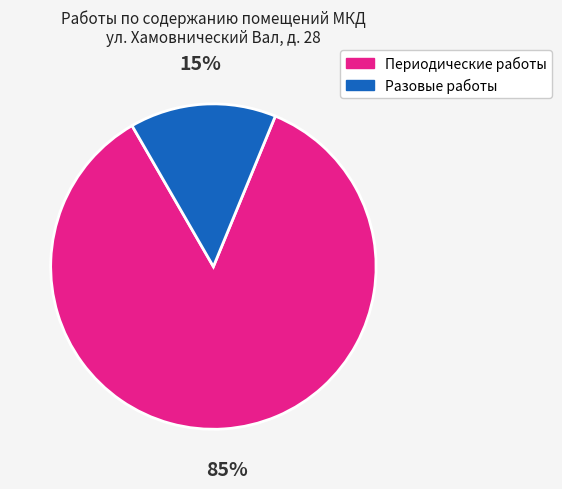

How many slices are in this pie chart?

2